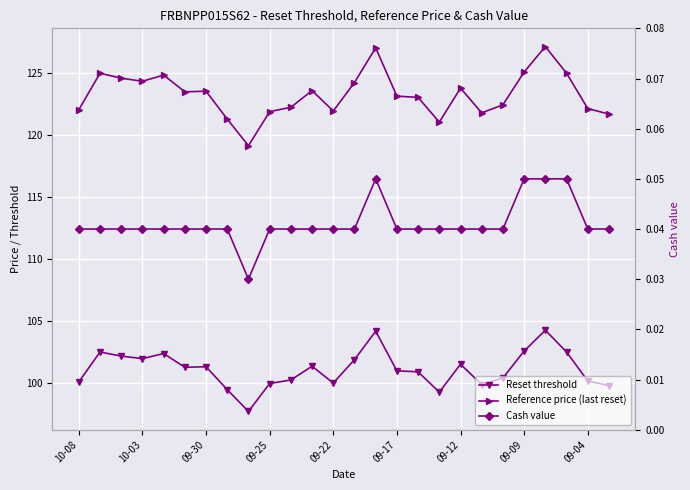

What is the sum of all Reference price (last reset) values?

3205.8